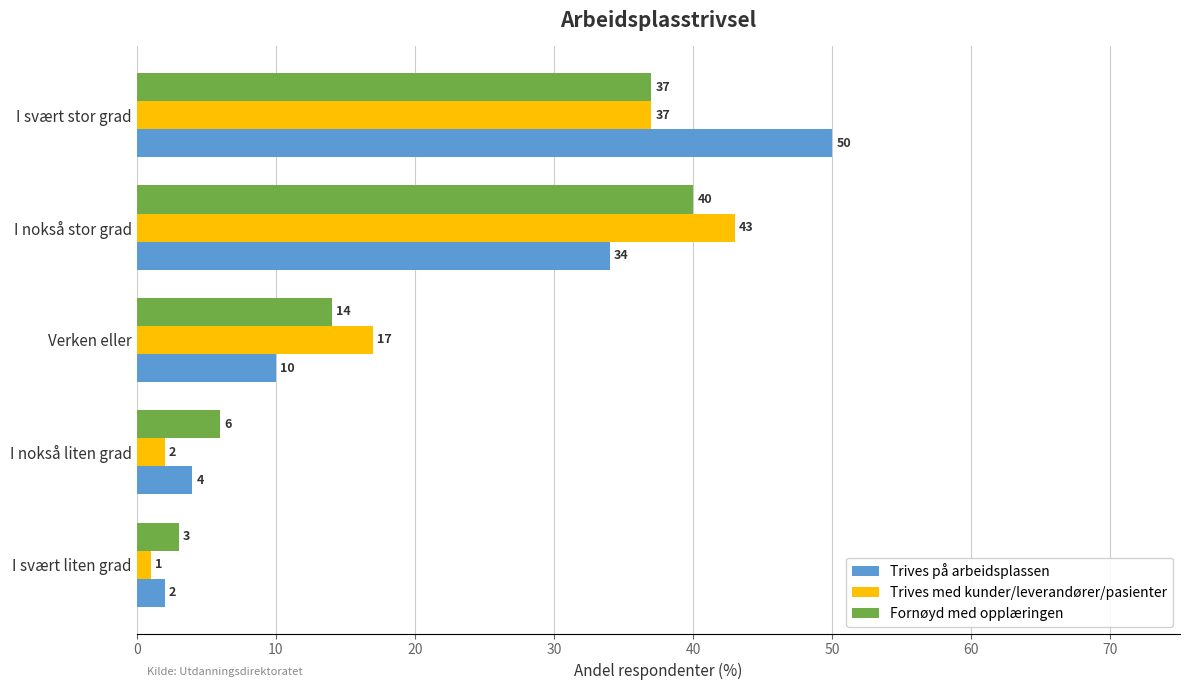

List the labels in order of Fornøyd med opplæringen value, largest first.

I nokså stor grad, I svært stor grad, Verken eller, I nokså liten grad, I svært liten grad